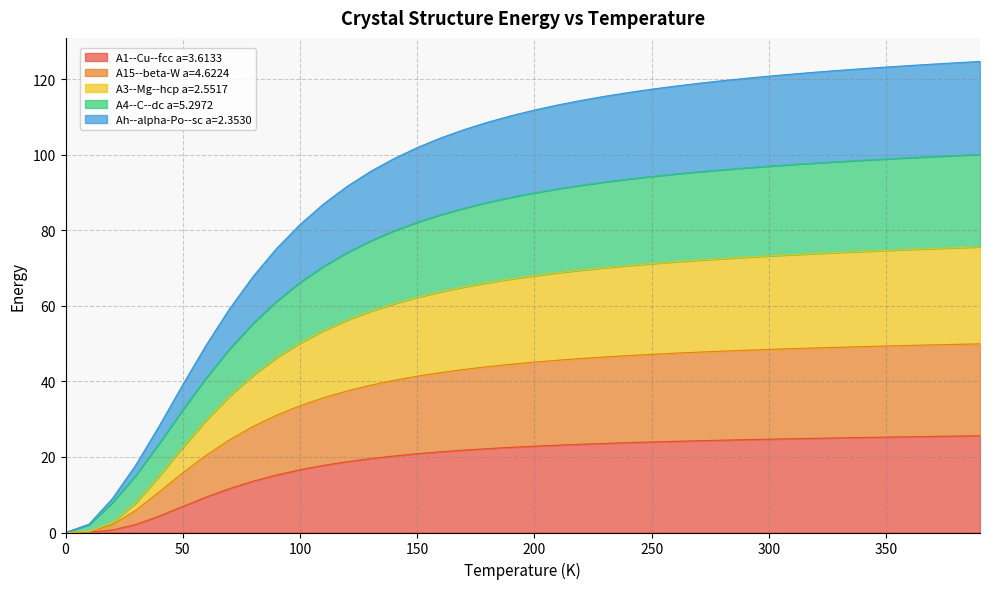

True or false: A15--beta-W a=4.6224 and A4--C--dc a=5.2972 cross at least once.

False